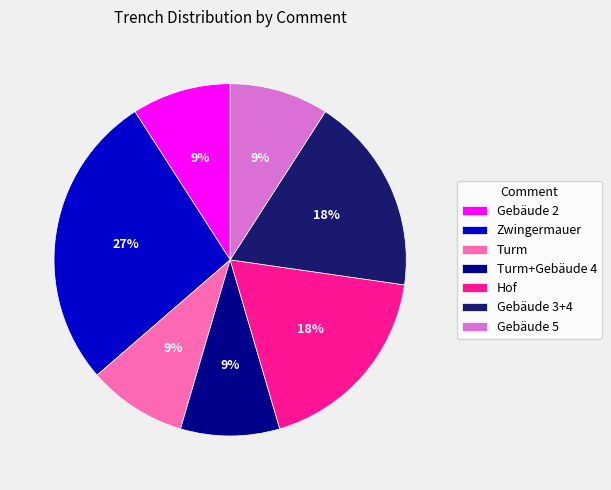

Is the sum of Zwingermauer and Turm+Gebäude 4 greater than half?

No